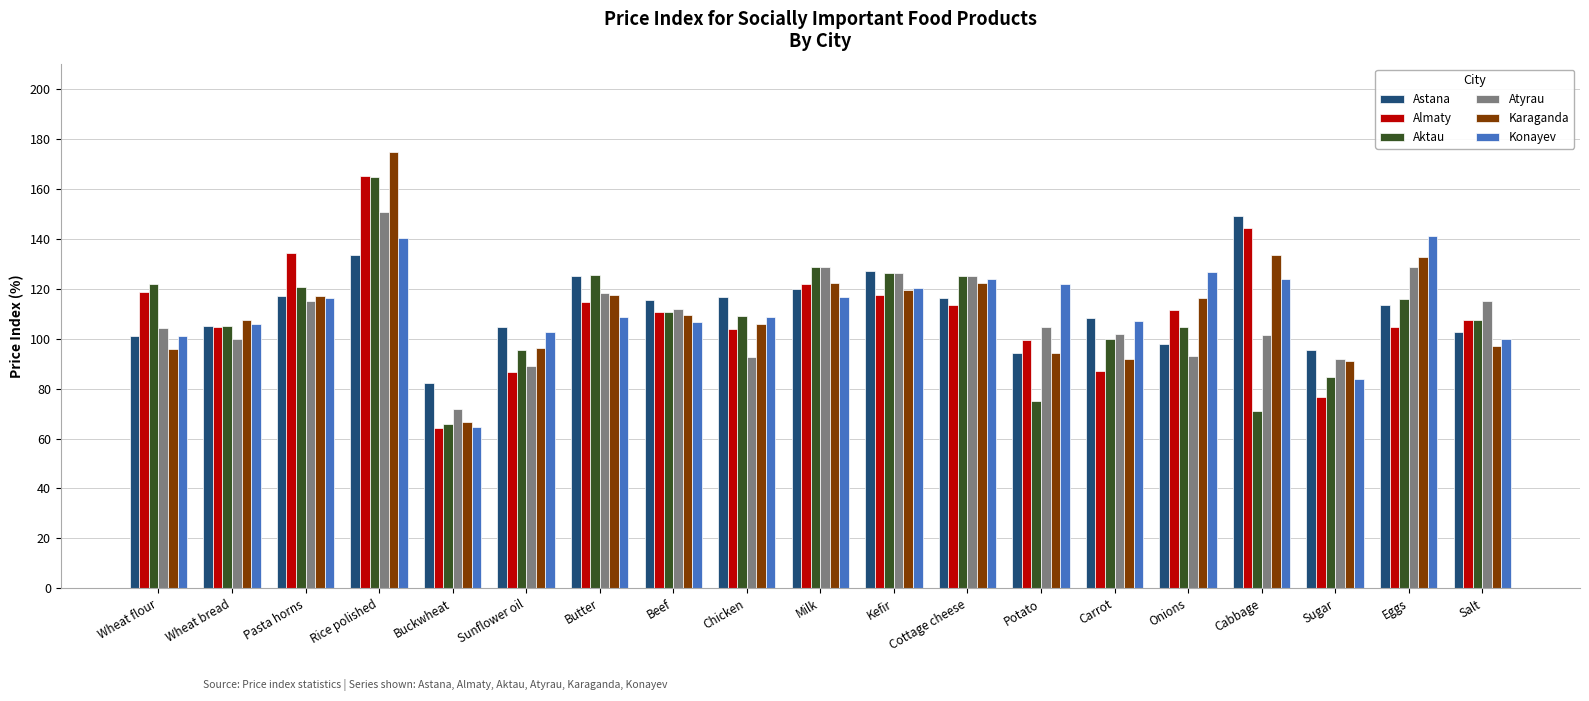

What is the difference between the highest and lowest values at Wheat flour?

25.9